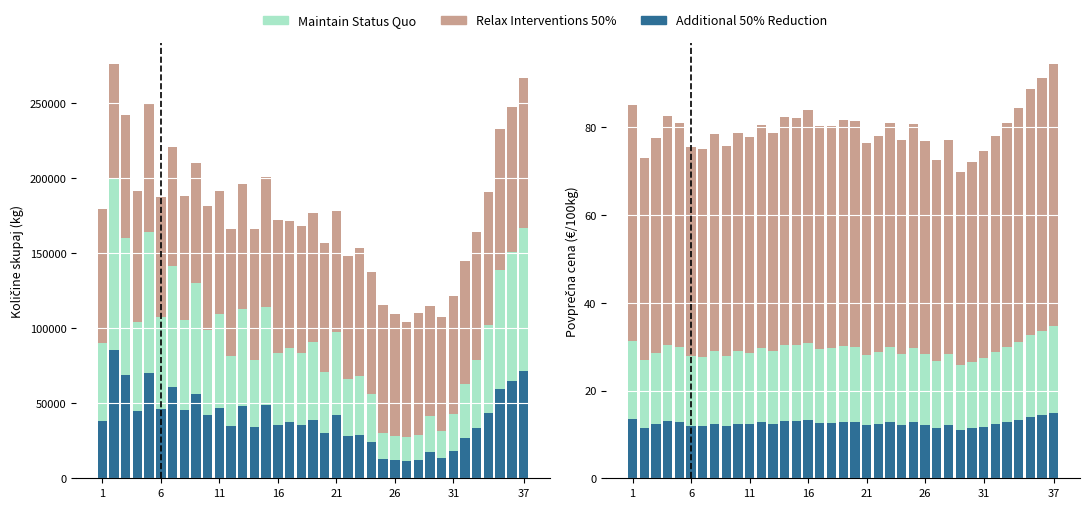

Is it true that Maintain Status Quo equals 16.1 at 21?

True